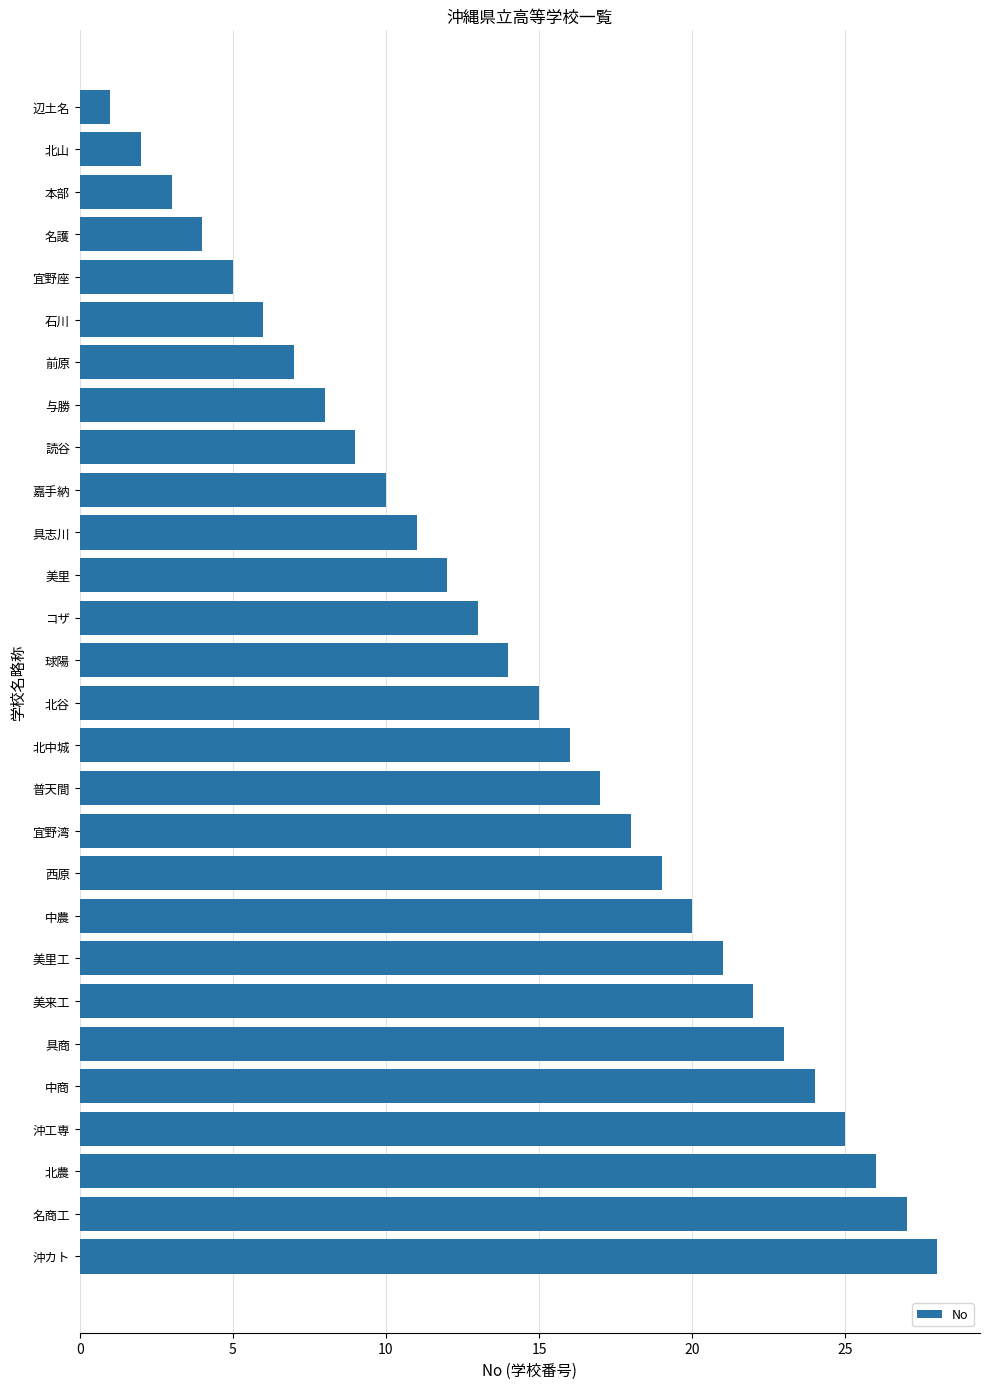

What is the difference between the maximum and minimum values?

27